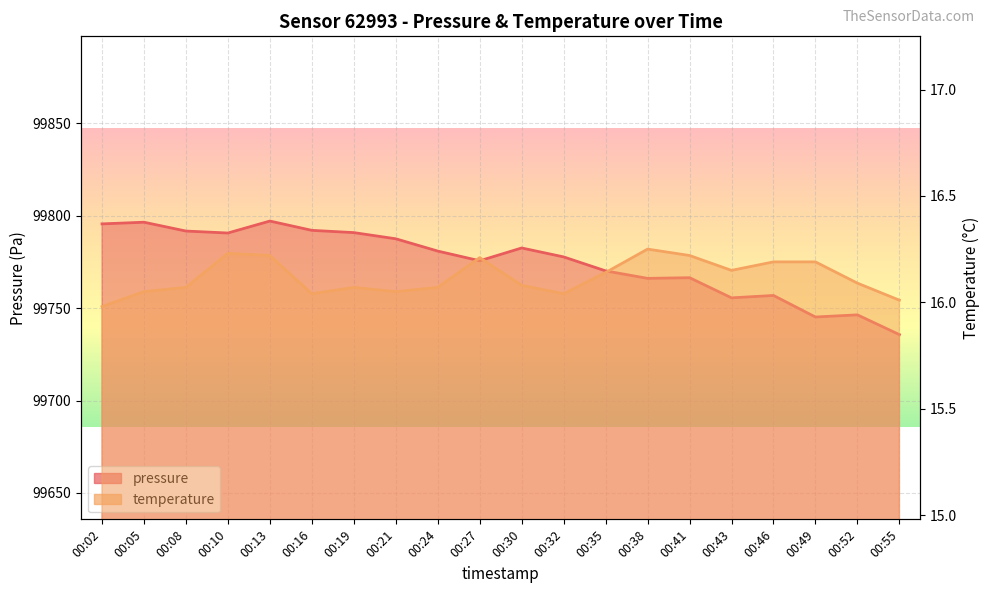

What is the average value of the temperature series?

16.1